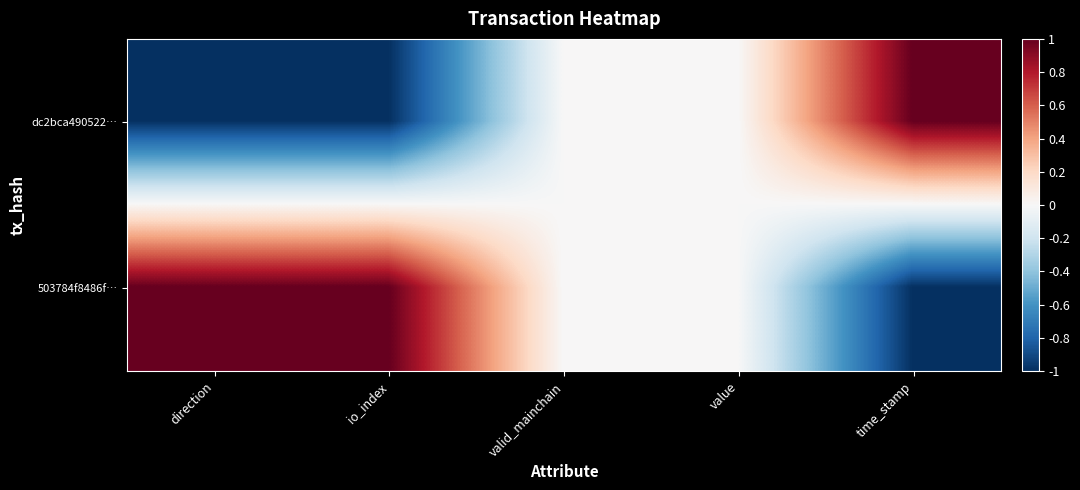

List the series in order of their peak value, highest first.

dc2bca490522…, 503784f8486f…